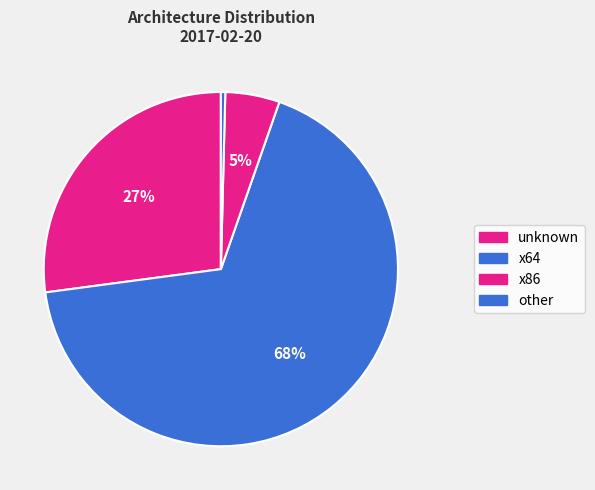

What is the largest slice in the pie chart?

x64